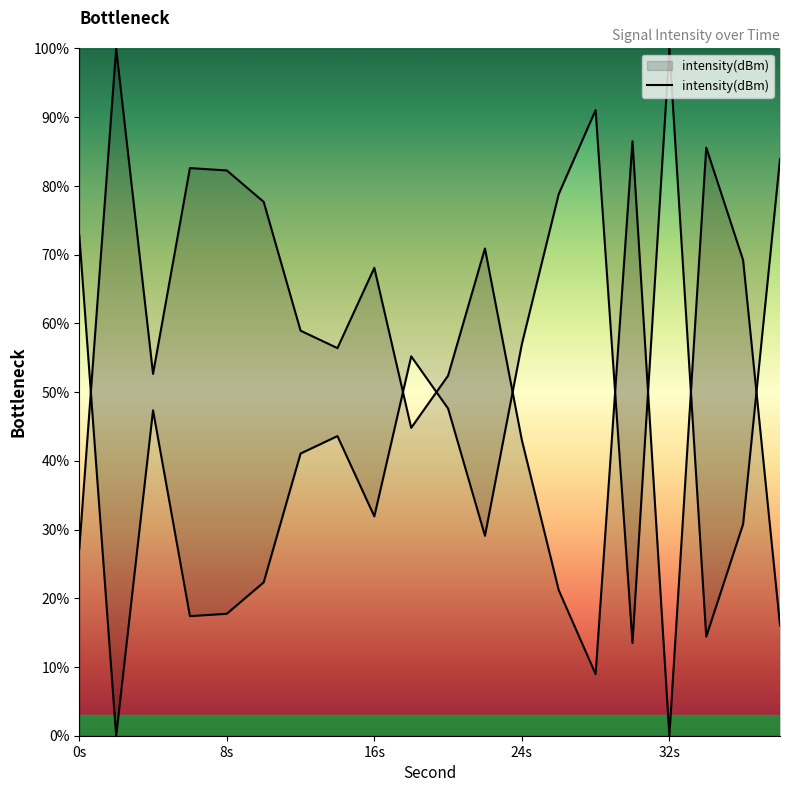

Count the number of data series in this chart.

1